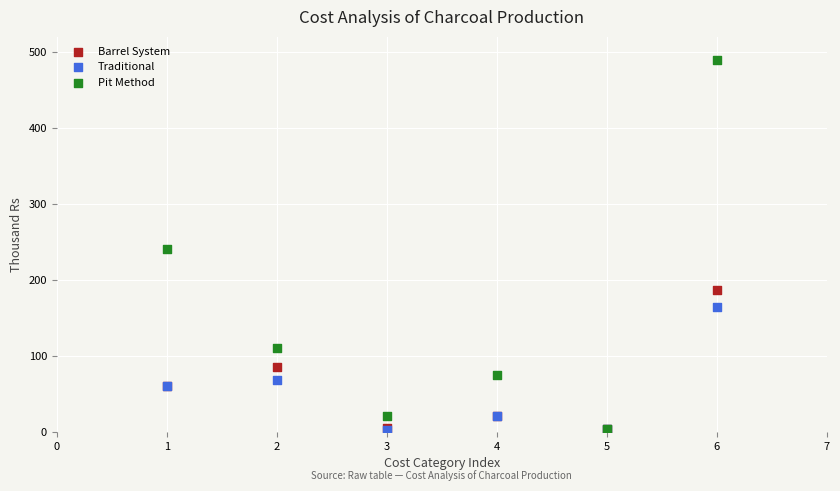

In the Pit Method series, what Y value is closest to 246?

240.0